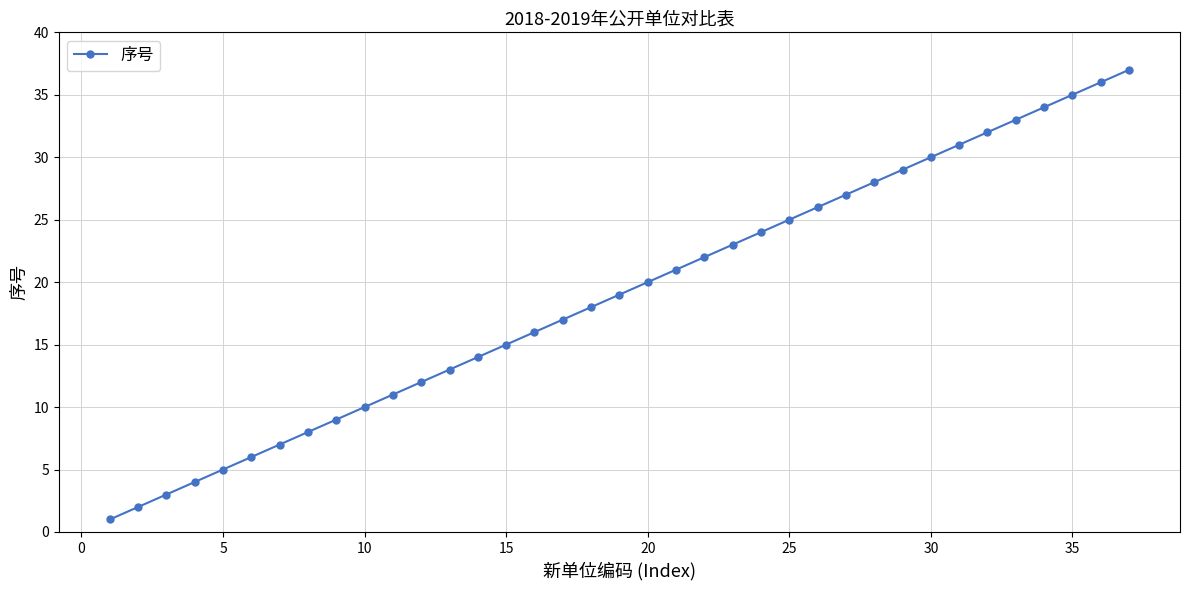

What is the sum of all values?

703